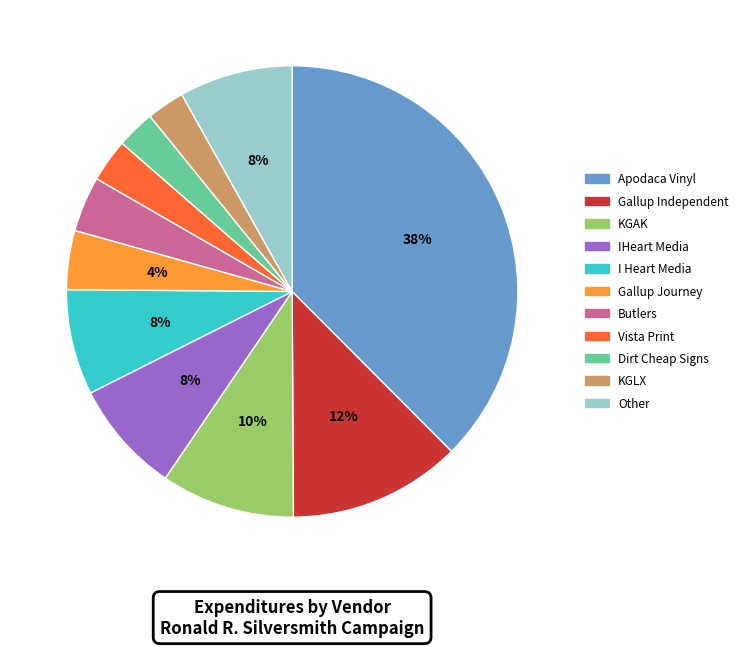

To the nearest percent, what is the difference between the largest and smallest slice percentages?

35%